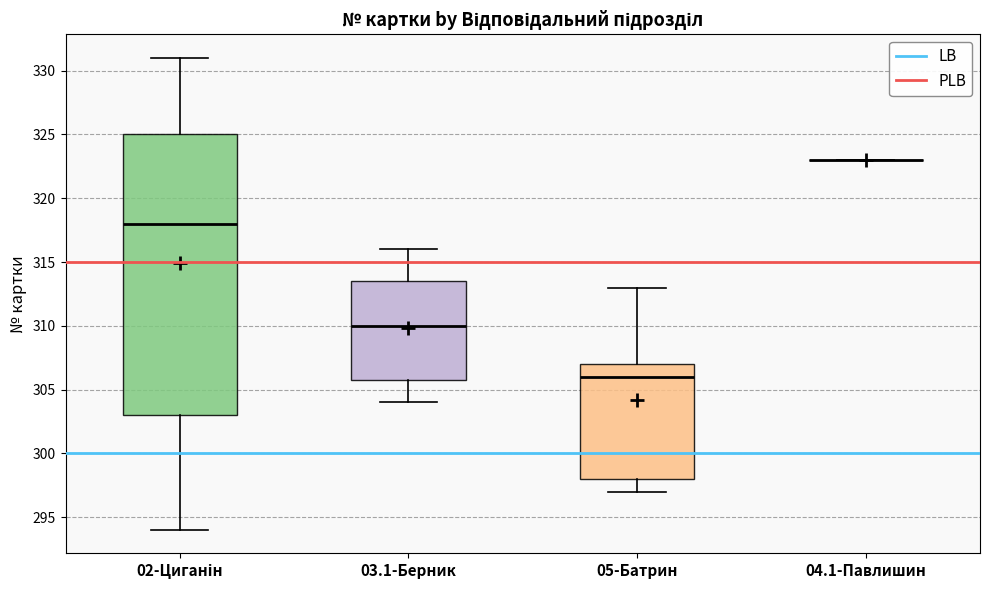

Reading left to right, transcribe this box plot: for each box, give where its median line is, the range the box spans, and where its two whiskers end, as read against the y-axis. The values are not printed on the chart, so give them approximately, as read against the axis.

02-Циганін: median 318.0, box 303.0 to 325.0, whiskers 294.0 to 331.0
03.1-Берник: median 310.0, box 306.0 to 313.5, whiskers 304.0 to 316.0
05-Батрин: median 306.0, box 298.0 to 307.0, whiskers 297.0 to 313.0
04.1-Павлишин: box collapsed to a line at 323.0, whiskers 323.0 to 323.0